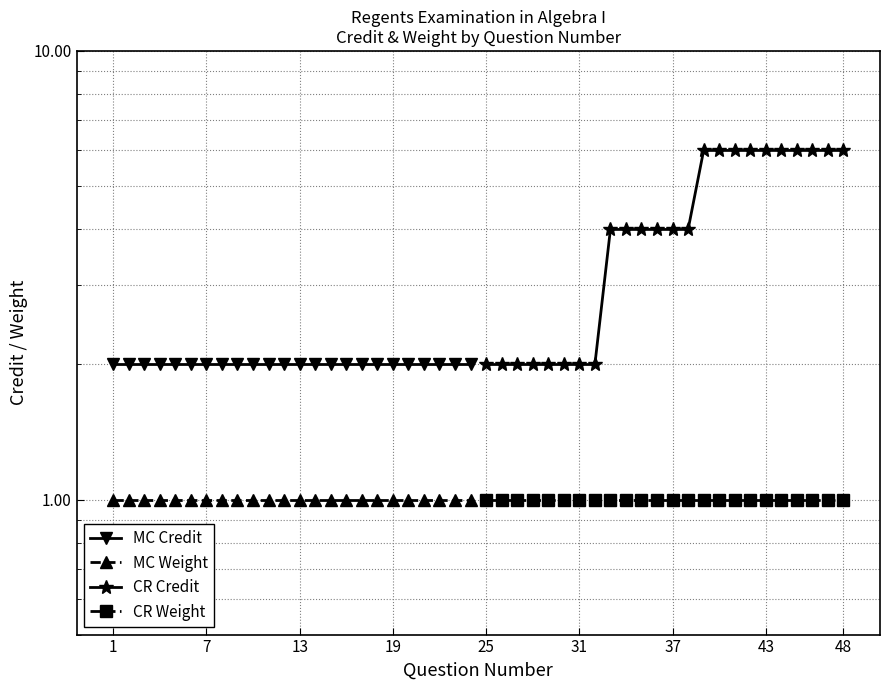

What is the maximum value for MC Weight?

1